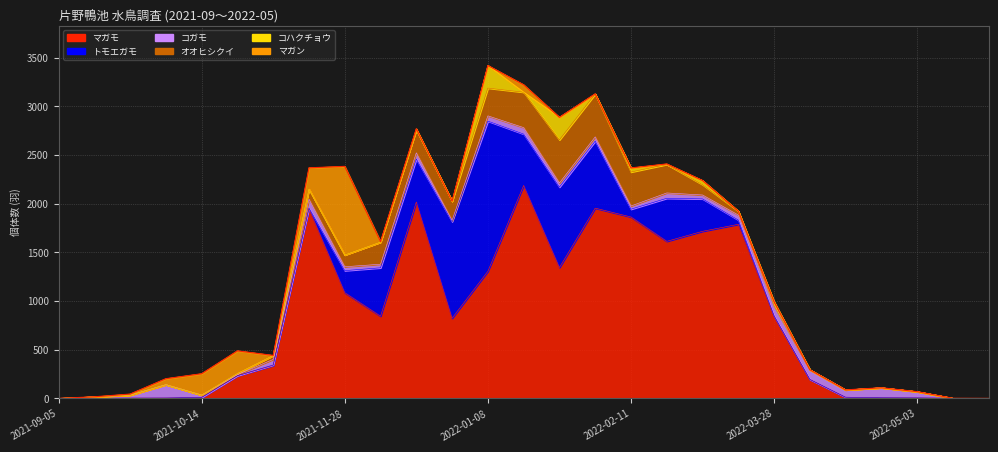

What are all the series names shown in the legend?

マガモ, トモエガモ, コガモ, オオヒシクイ, コハクチョウ, マガン